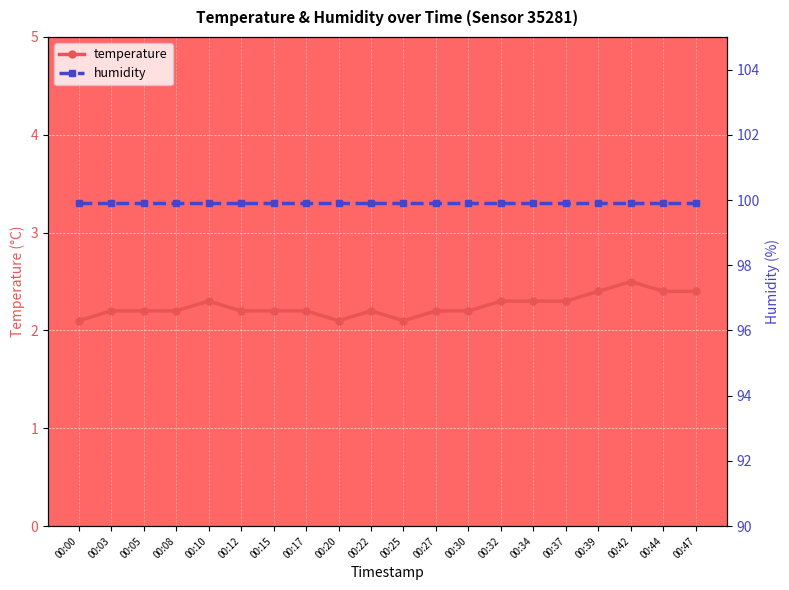

What is the value of the temperature point at the 19th from the left?

2.4